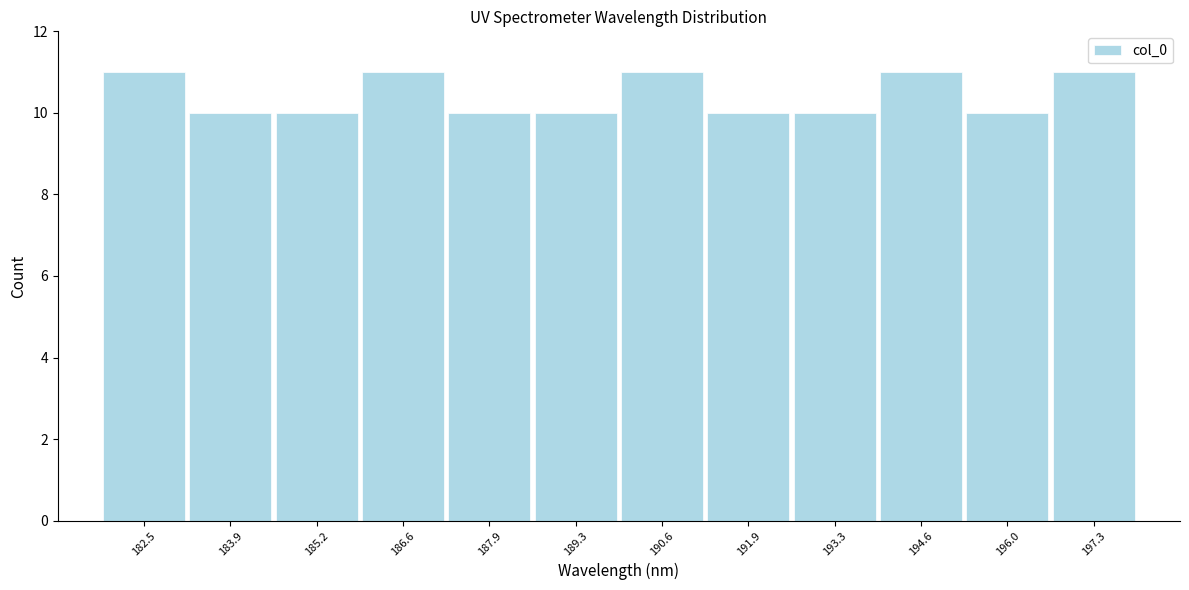

Reading left to right, transcribe this chart: for each bar, give the range it covers on the x-axis and its height. Neither the bar edges nor the heights are printed on the chart, so give them approximately, as read against the axes.

181.8 to 183.2: 11
183.2 to 184.6: 10
184.6 to 185.8: 10
185.8 to 187.2: 11
187.2 to 188.6: 10
188.6 to 190.0: 10
190.0 to 191.2: 11
191.2 to 192.6: 10
192.6 to 194.0: 10
194.0 to 195.4: 11
195.4 to 196.6: 10
196.6 to 198.0: 11